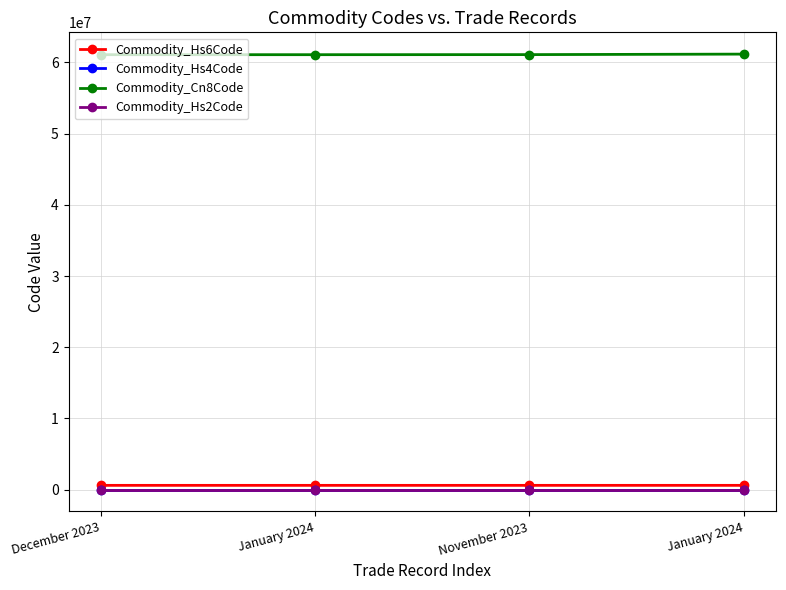

List the series in order of their peak value, lowest first.

Commodity_Hs2Code, Commodity_Hs4Code, Commodity_Hs6Code, Commodity_Cn8Code